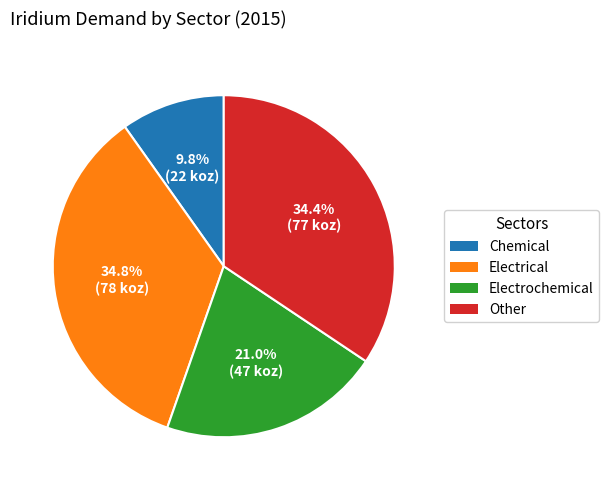

Which category has the smallest portion of the pie?

Chemical